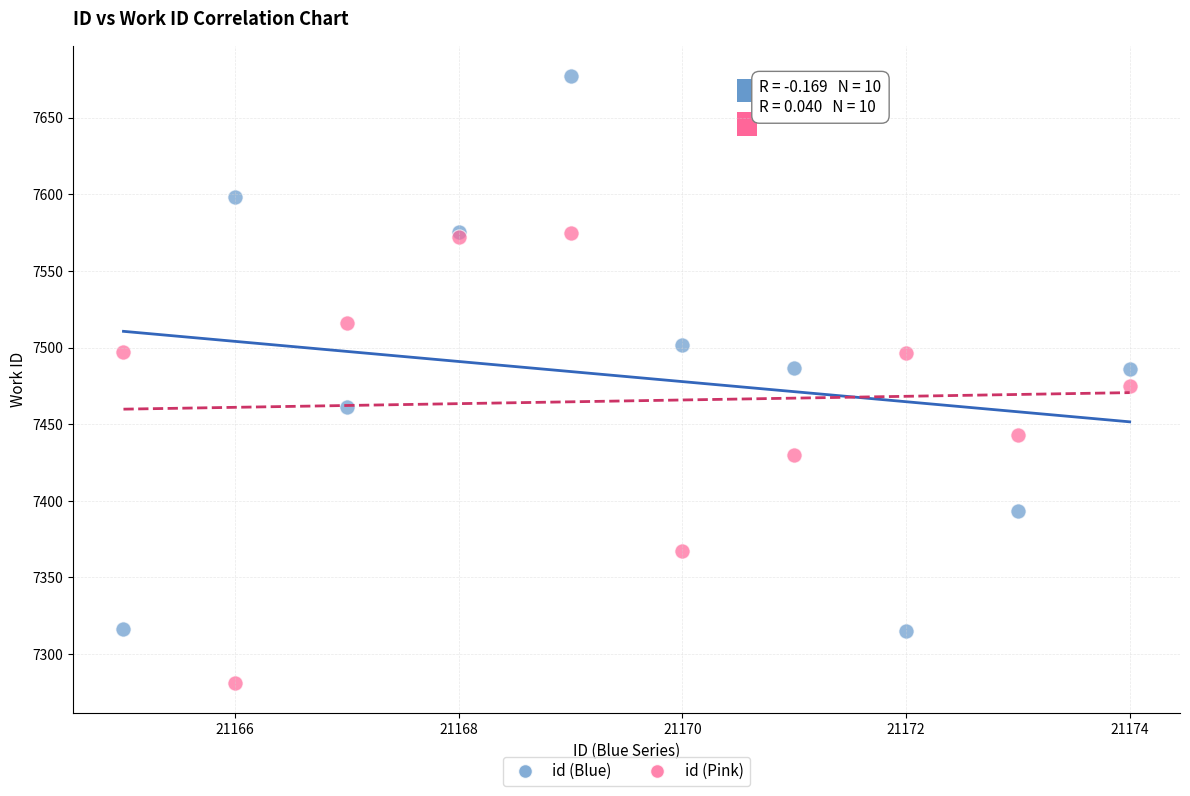

What is the X range (max minus min) for the scatter plot?

9.0